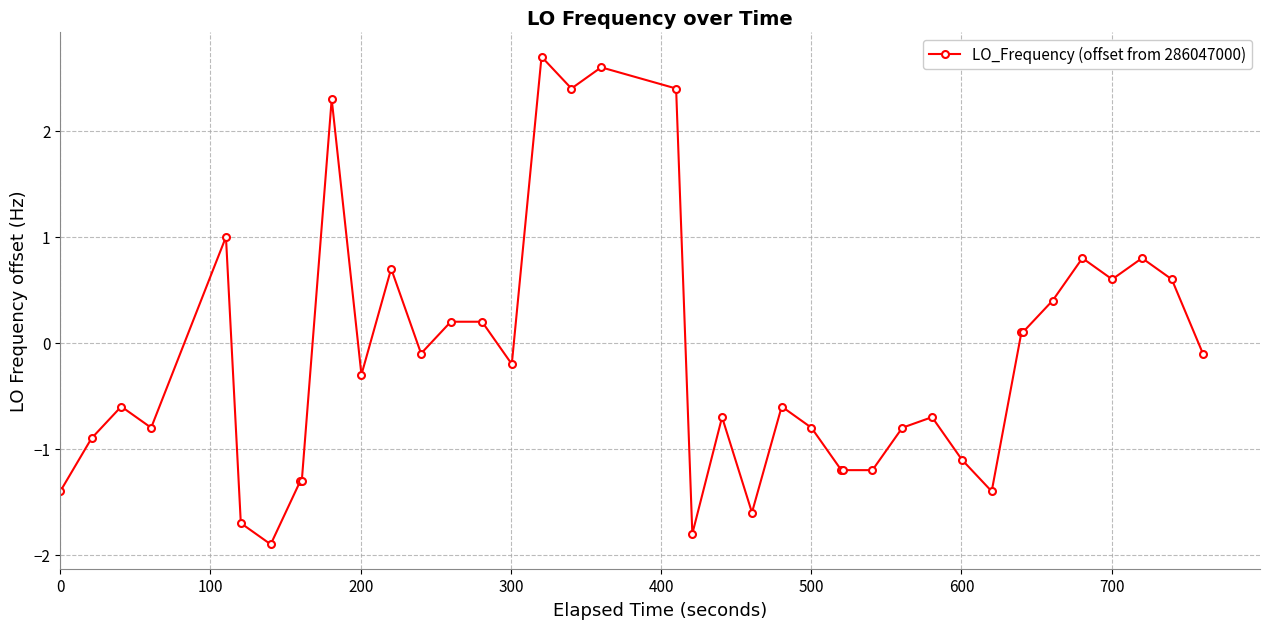

What is the maximum value shown in the chart?

2.7